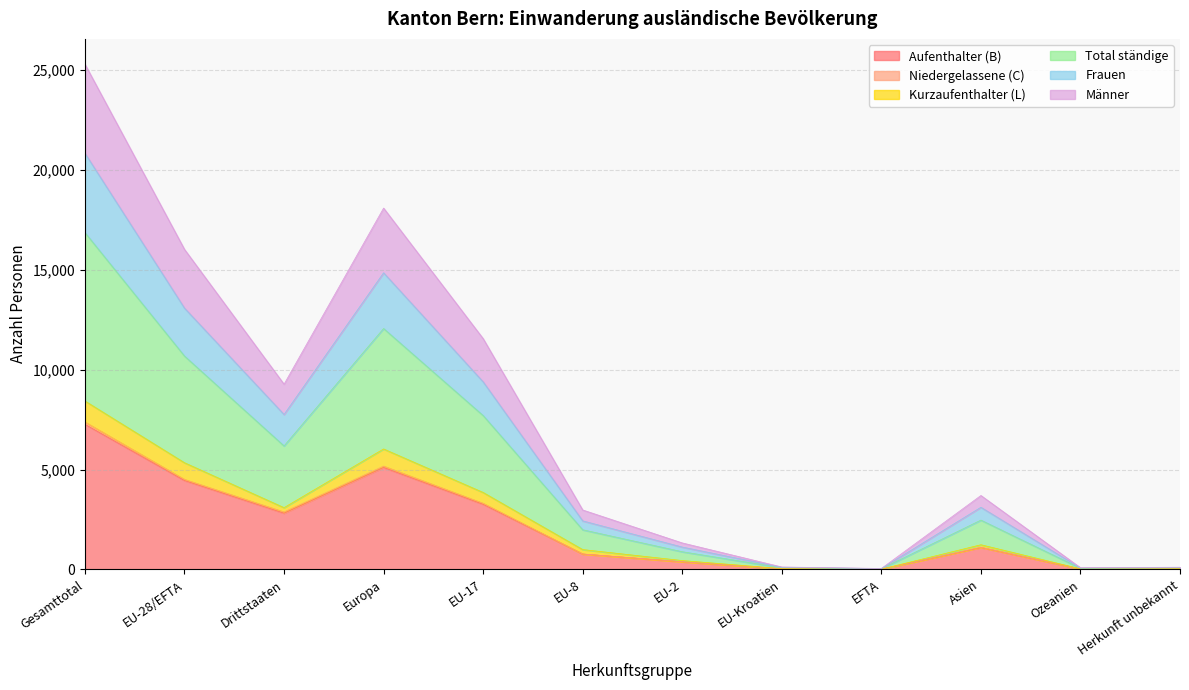

Does the chart have visible grid lines?

Yes